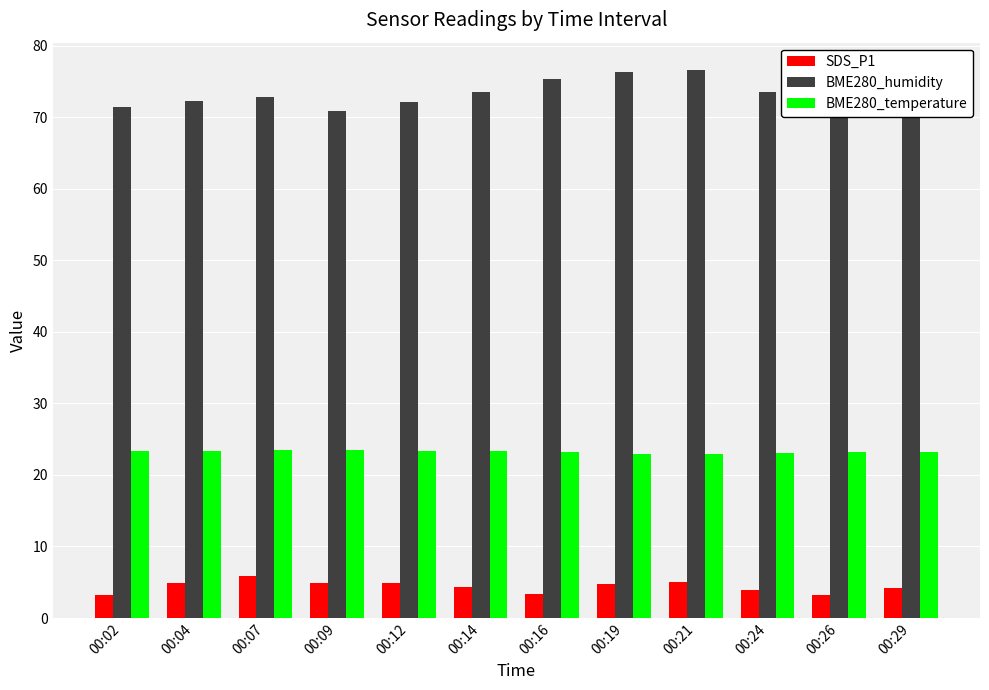

Which series has the largest total across all categories?

BME280_humidity